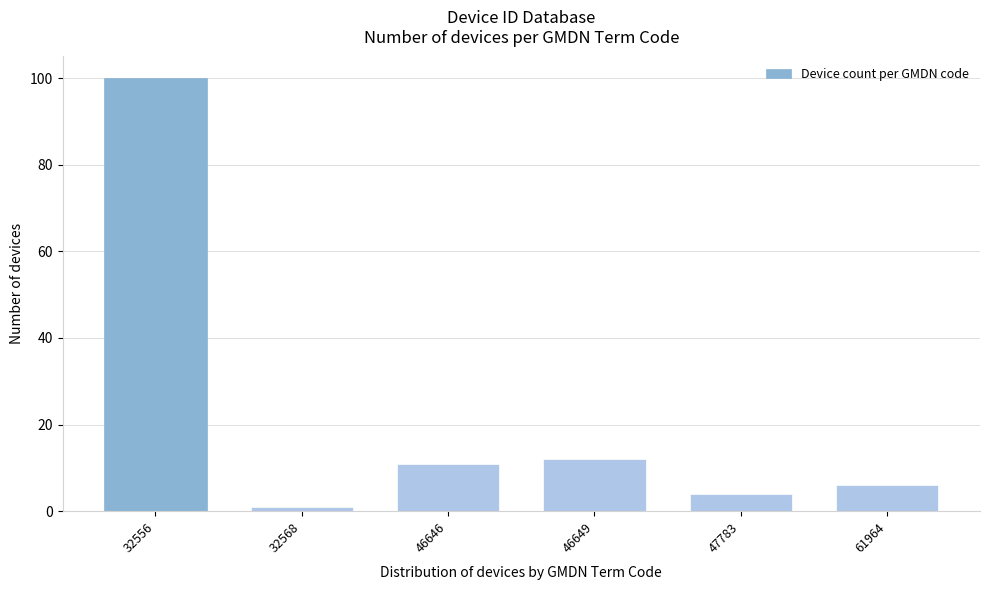

Reading left to right, extract all data points from this chart.

32556=100	32568=1	46646=11	46649=12	47783=4	61964=6